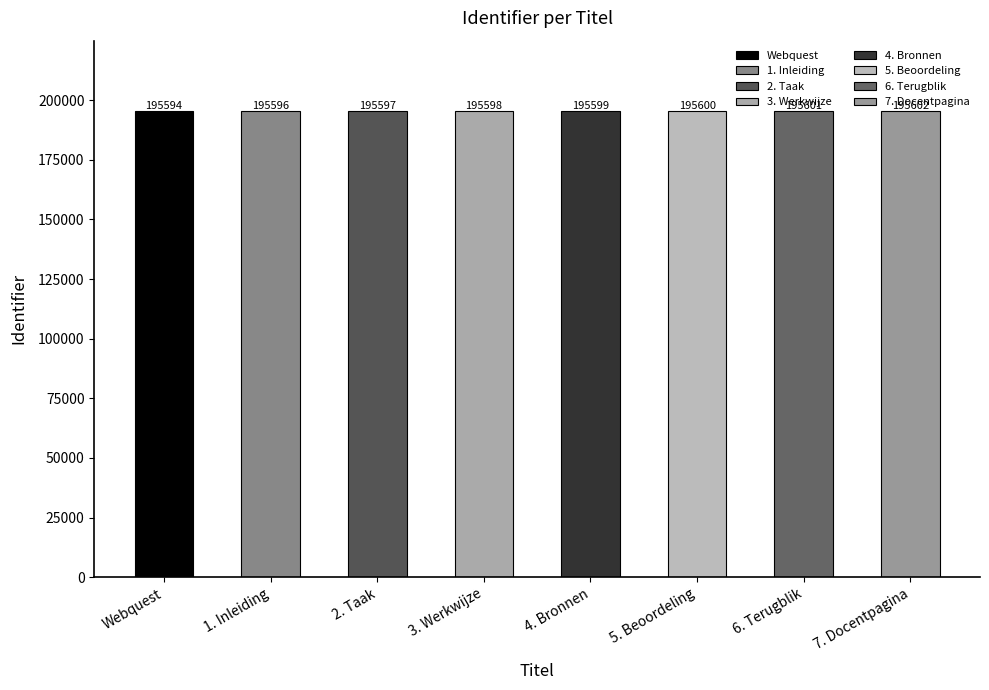

Rank the categories by value from lowest to highest.

Webquest, 1. Inleiding, 2. Taak, 3. Werkwijze, 4. Bronnen, 5. Beoordeling, 6. Terugblik, 7. Docentpagina